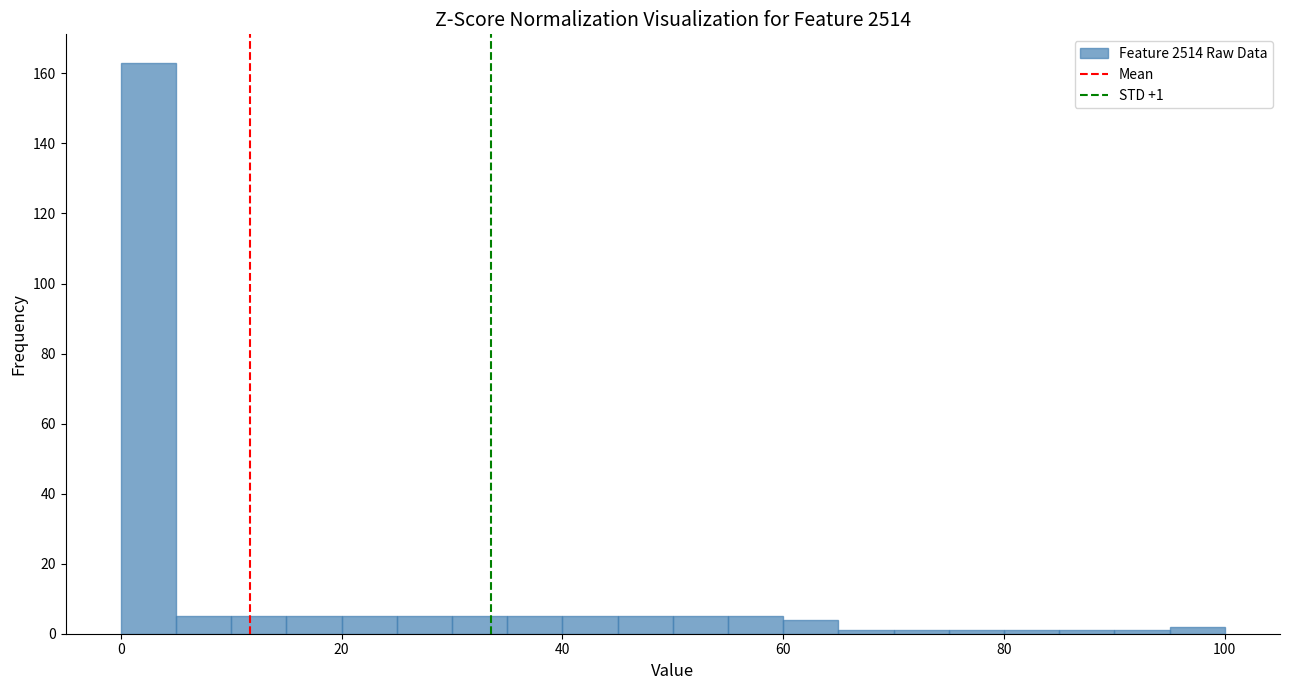

Around what value on the x-axis is the tallest bar? Give the approximate position of its centre, as read against the axis.

2